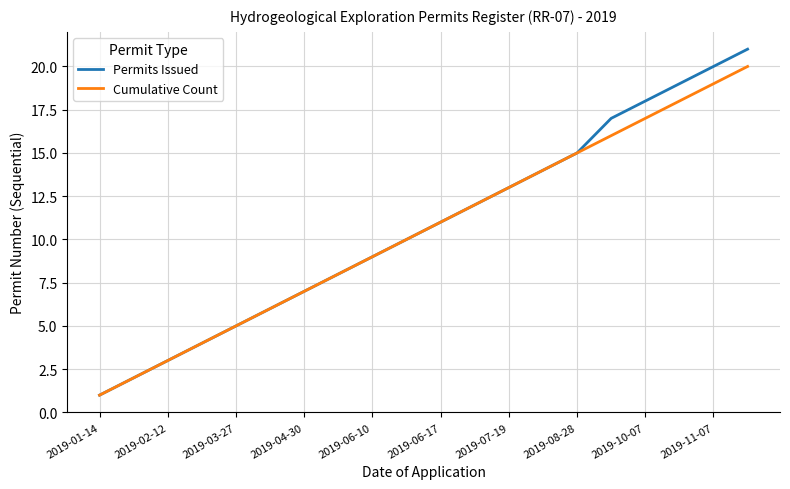

What is the difference between the second highest and second lowest values in the Cumulative Count series?

17